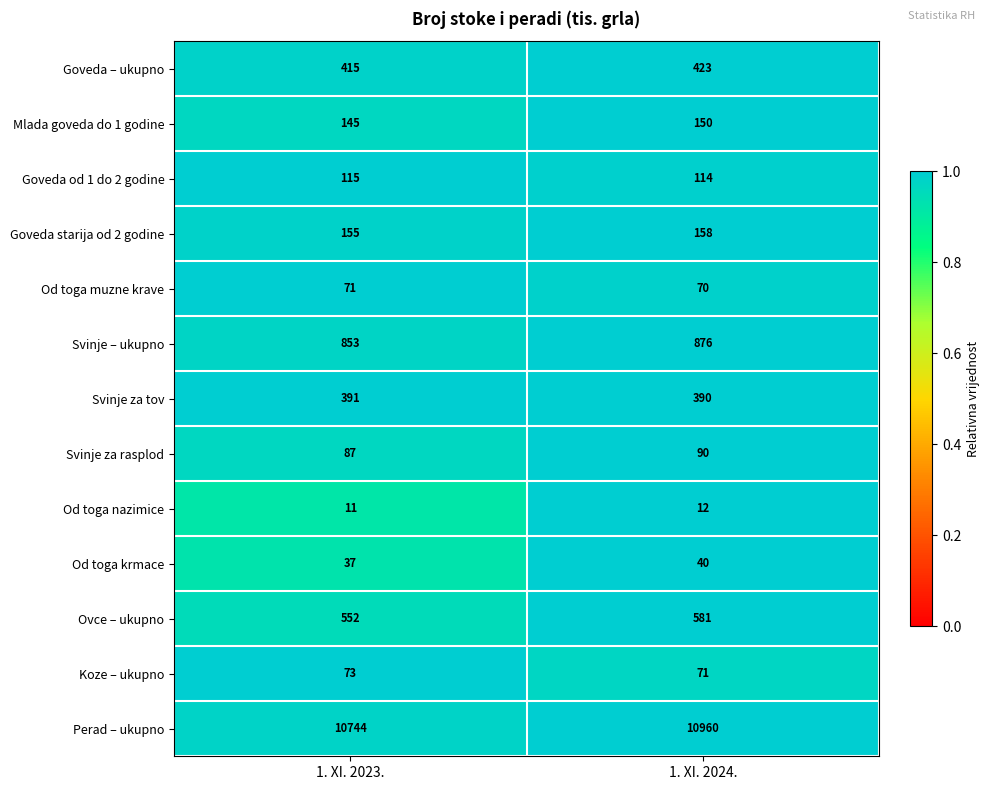

What is the difference between the highest and lowest values at 1. XI. 2024.?

10948